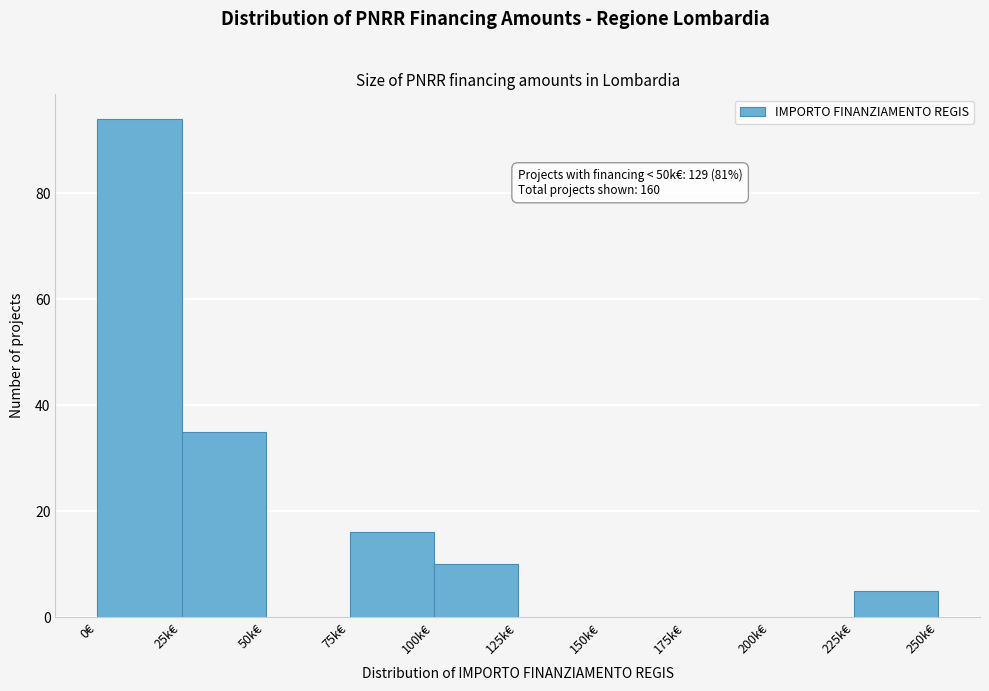

Reading left to right, extract all data points from this chart.

0€=94	25k€=35	50k€=0	75k€=16	100k€=10	125k€=0	150k€=0	175k€=0	200k€=0	225k€=5